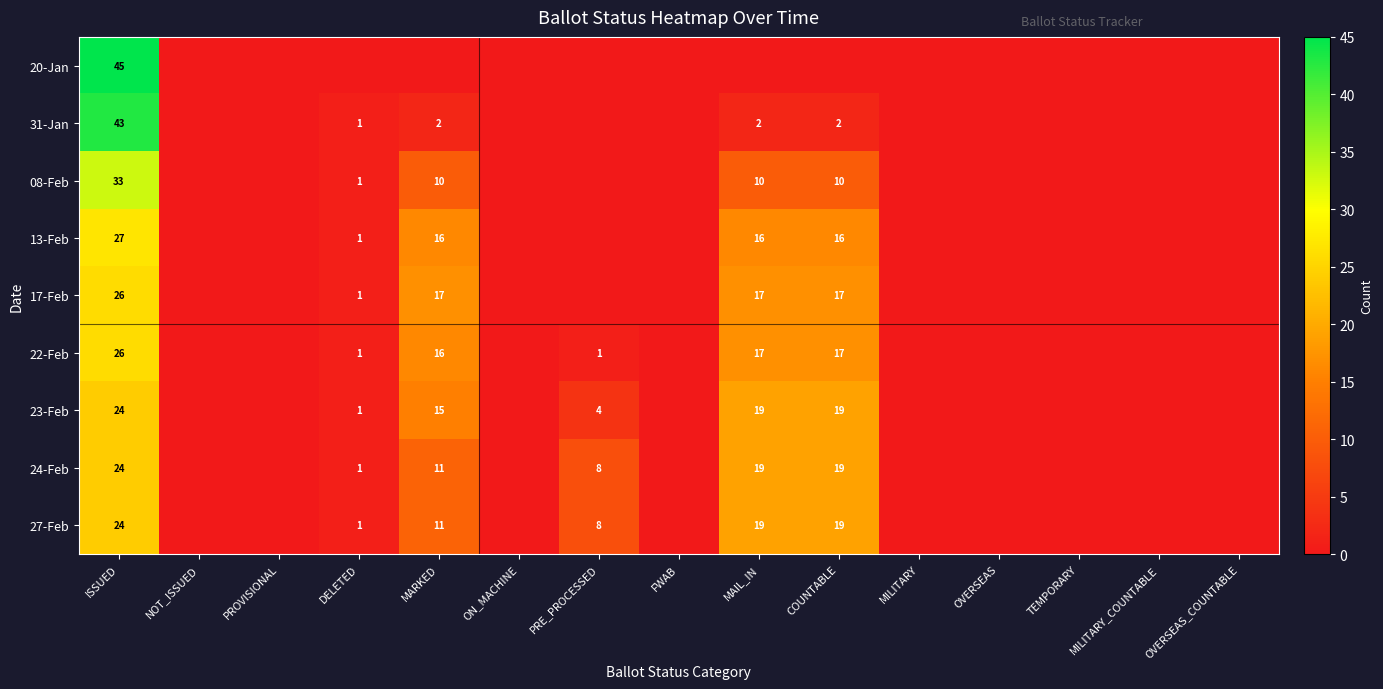

The value of 23-Feb at MARKED is 5. True or false?

False